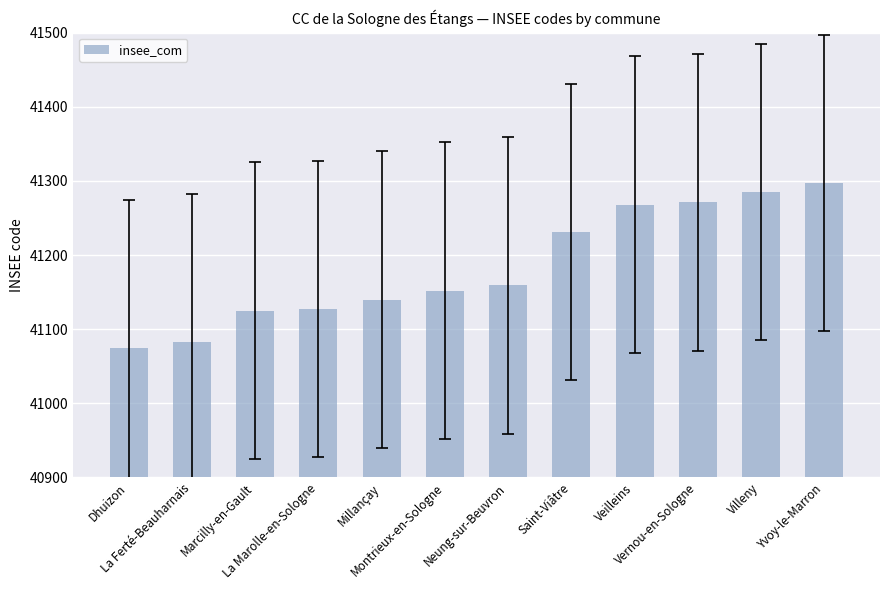

What is the value of the 8th bar from the left?

41231